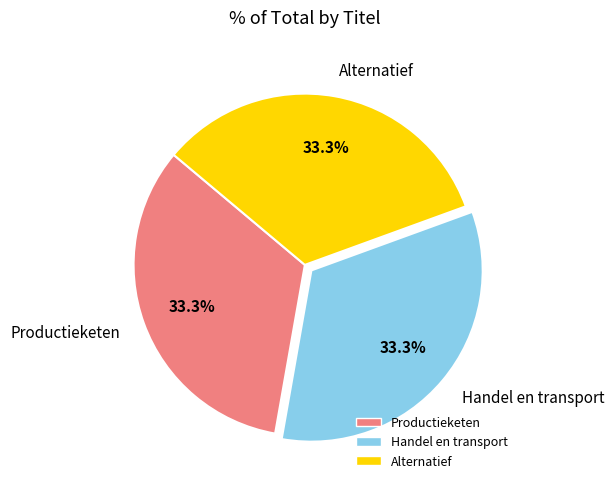

Is Alternatief the majority of the pie?

No